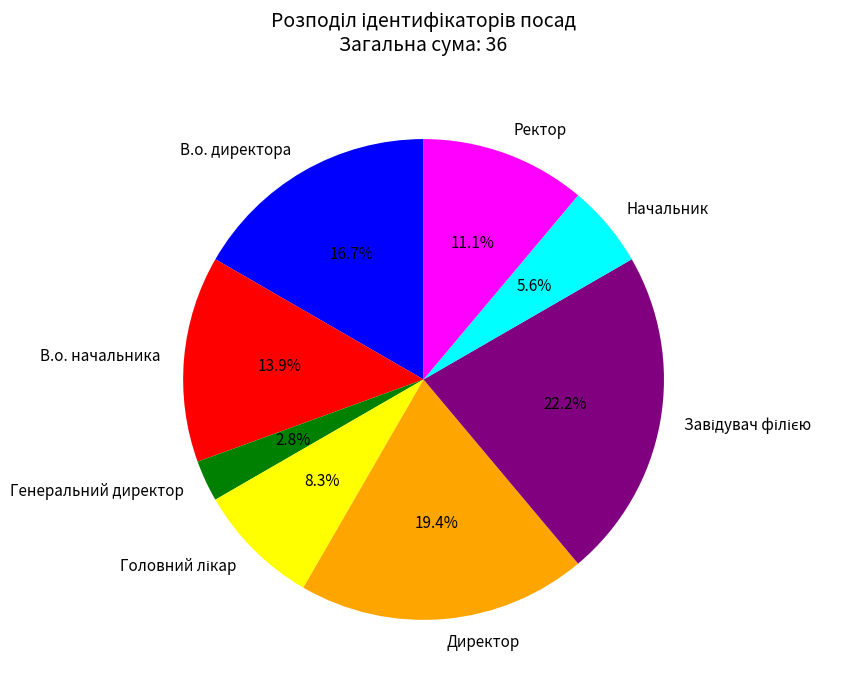

What is the total percentage of Генеральний директор and Директор?

22.2%